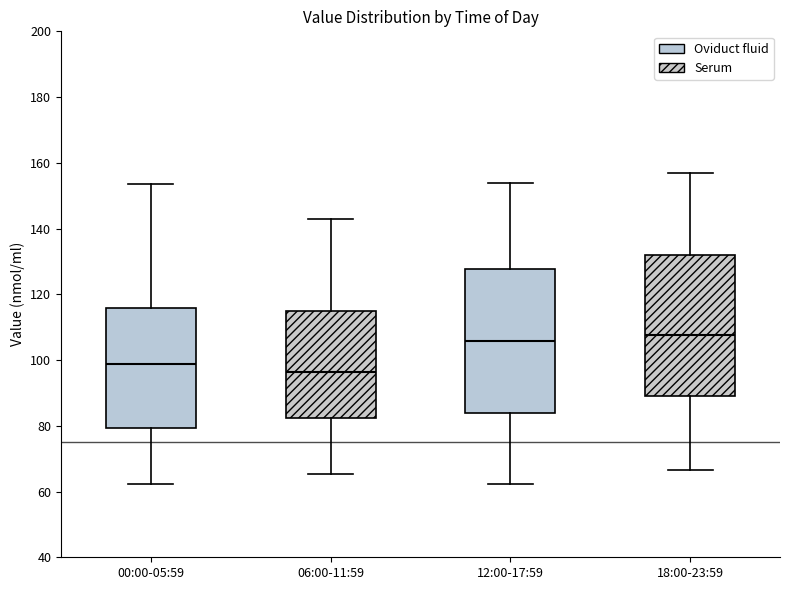

Which box's median line is the lowest?

06:00-11:59